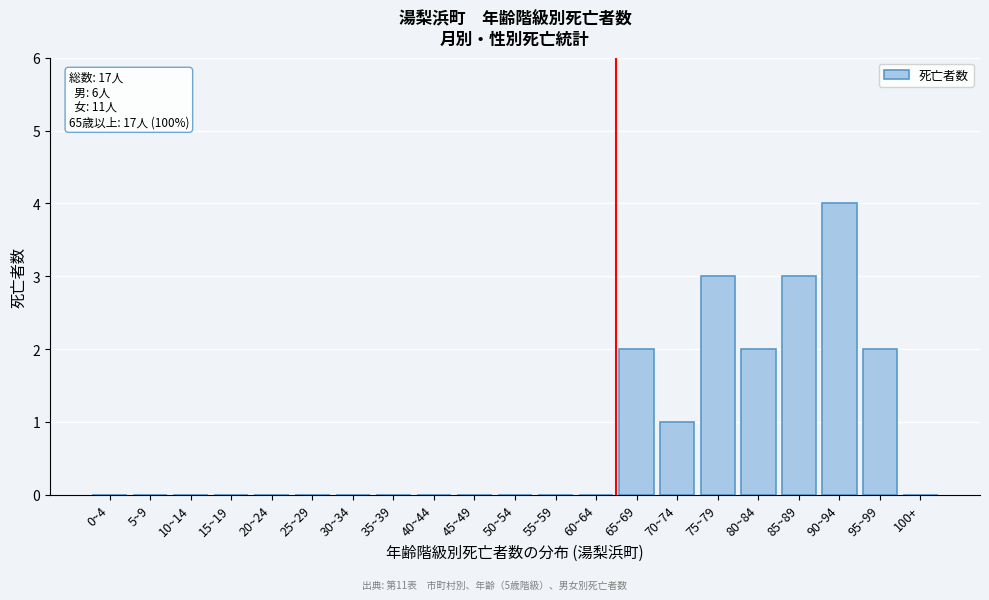

Reading left to right, transcribe all the data shown in this chart.

0~4=0	5~9=0	10~14=0	15~19=0	20~24=0	25~29=0	30~34=0	35~39=0	40~44=0	45~49=0	50~54=0	55~59=0	60~64=0	65~69=2	70~74=1	75~79=3	80~84=2	85~89=3	90~94=4	95~99=2	100+=0